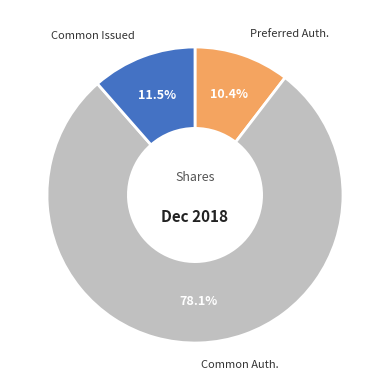

To the nearest percent, what is the average slice percentage?

33%